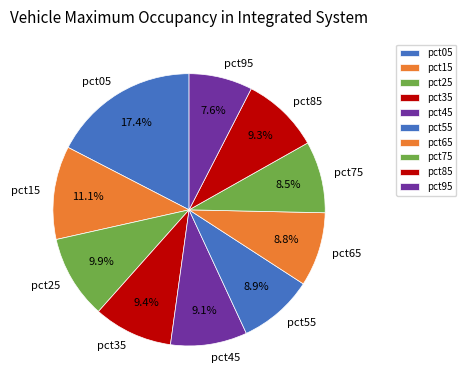

Which slice is the largest?

pct05